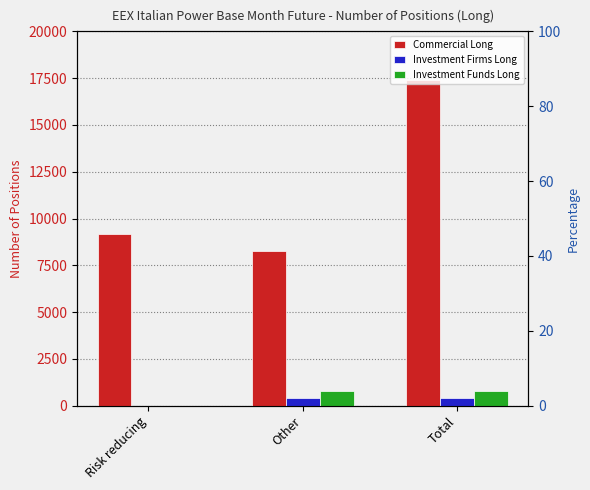

What is the total value across all series at Other?

9426.3